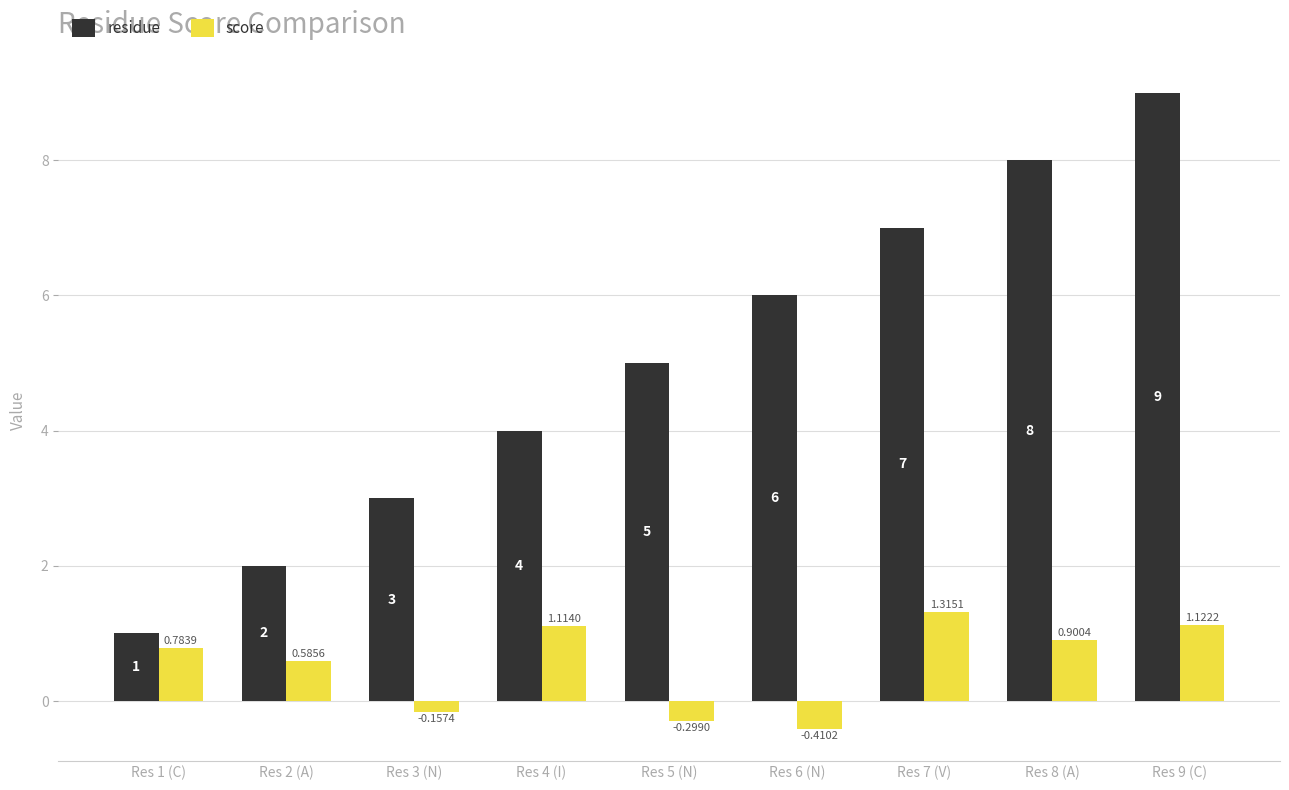

Rank the series at Res 7 (V) from lowest to highest value.

score, residue